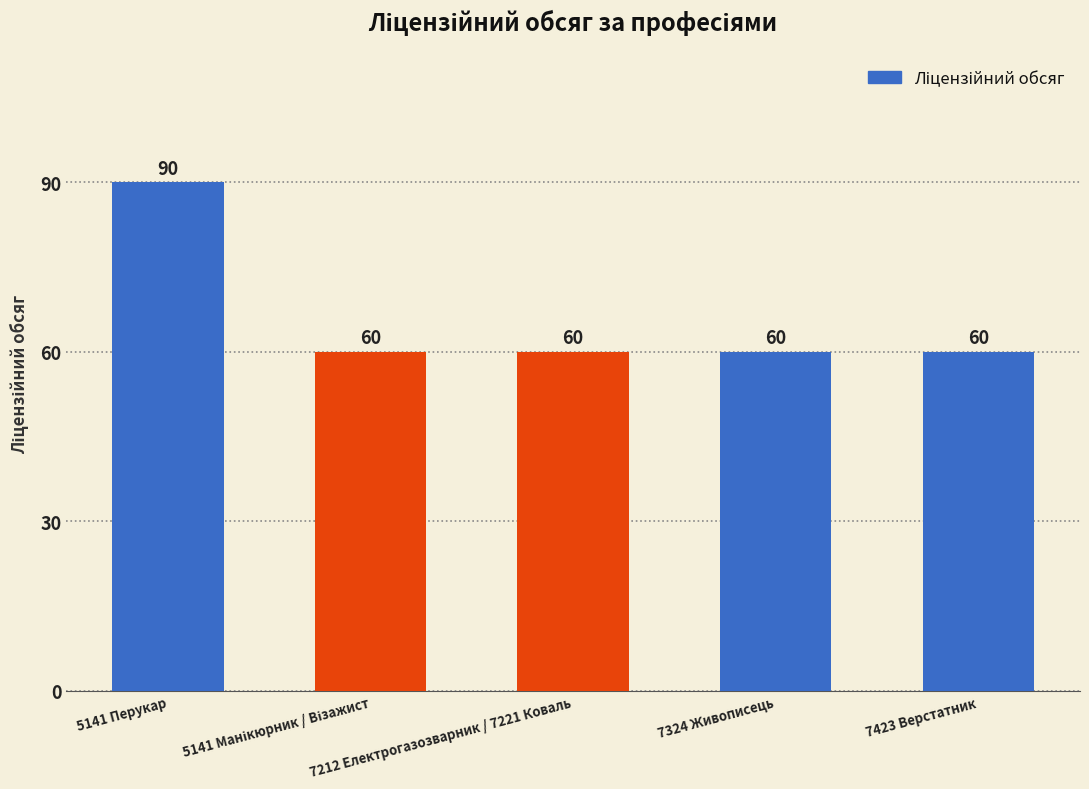

What is the greatest value displayed?

90